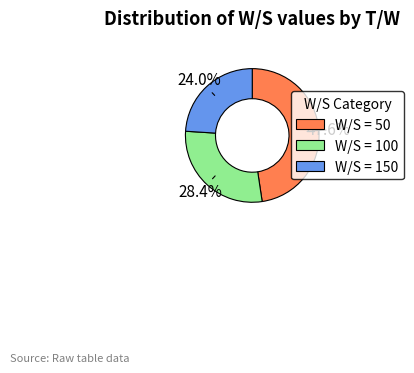

Does any single category account for the majority?

No